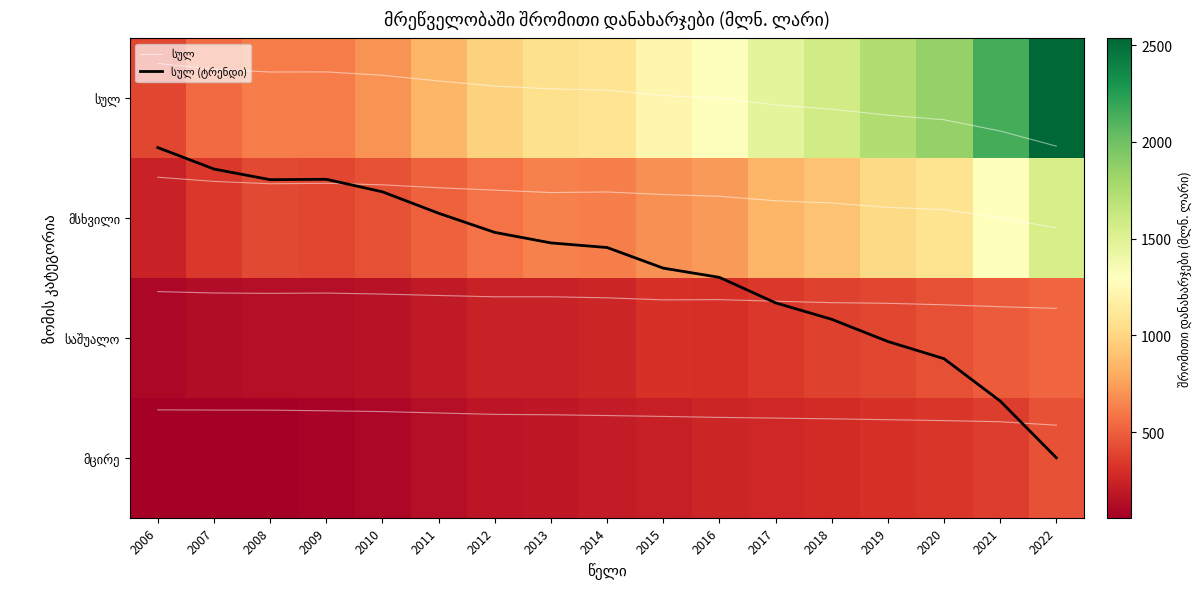

What is the total value across all series at 2017?

2938.0